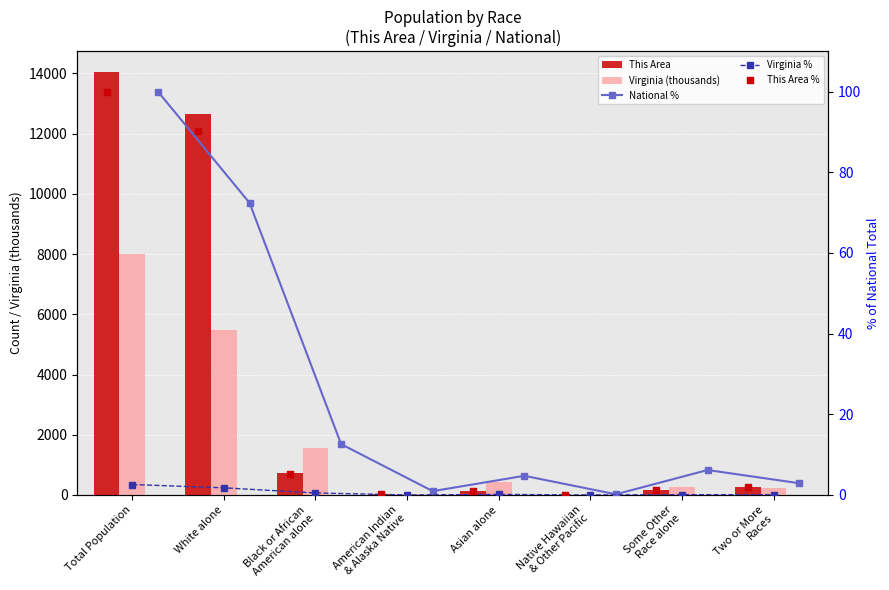

Which series reaches the maximum Y coordinate?

This Area